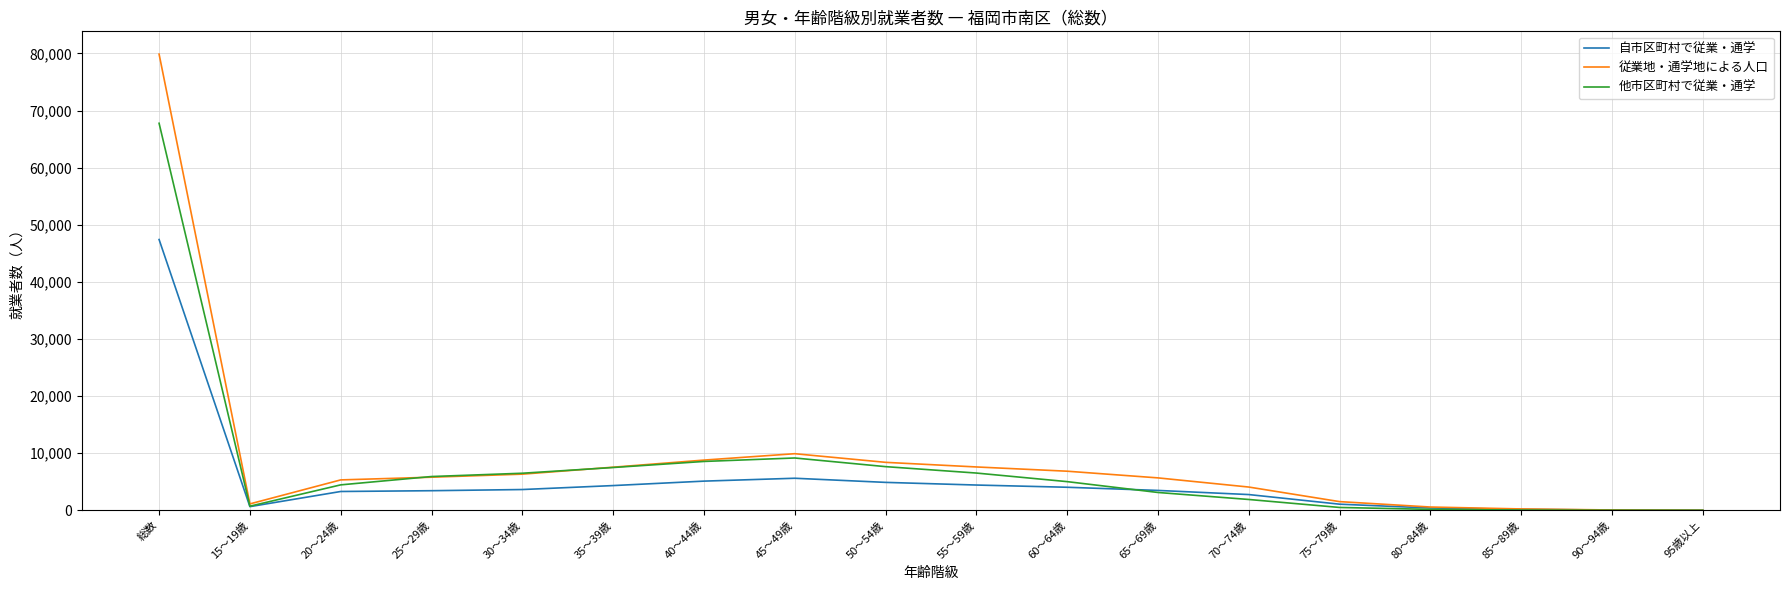

What is the greatest value displayed?

79868